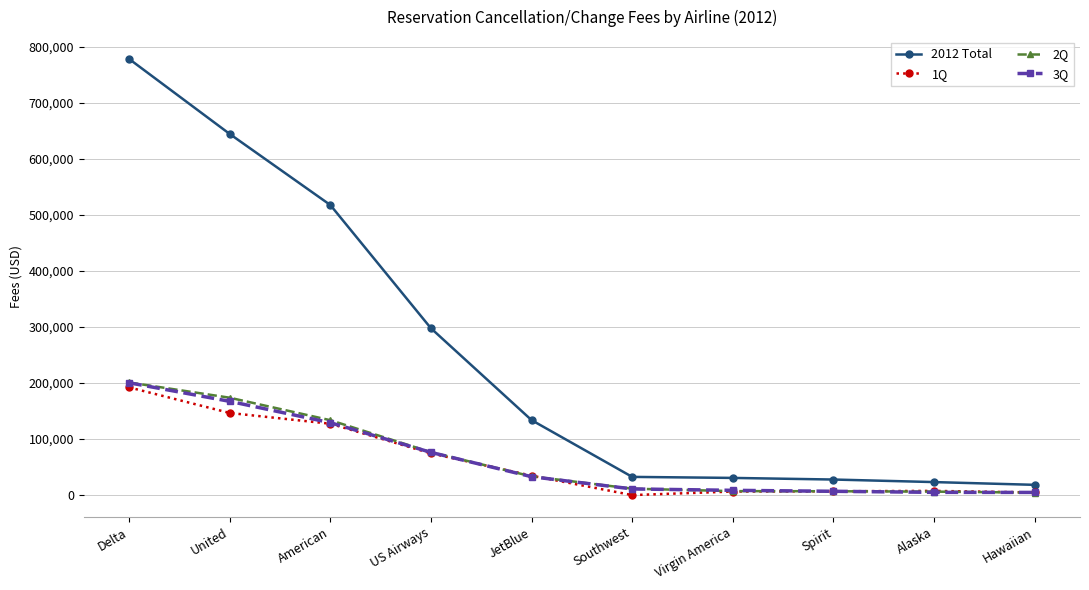

True or false: 2Q has more than 2 interior local peaks.

False